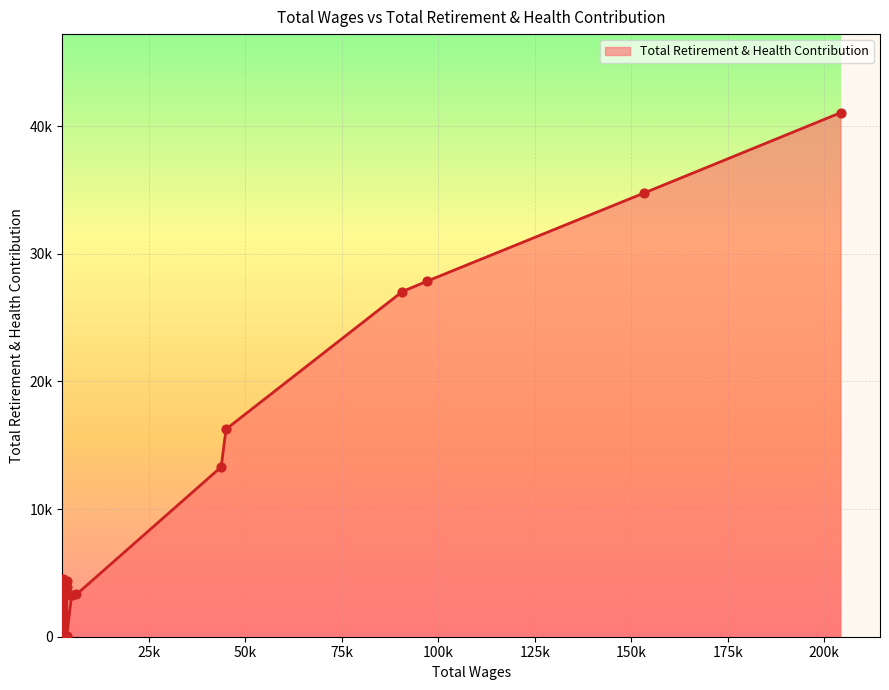

What is the ratio of the value at 2730.0 to the value at 6210.0?

1.4